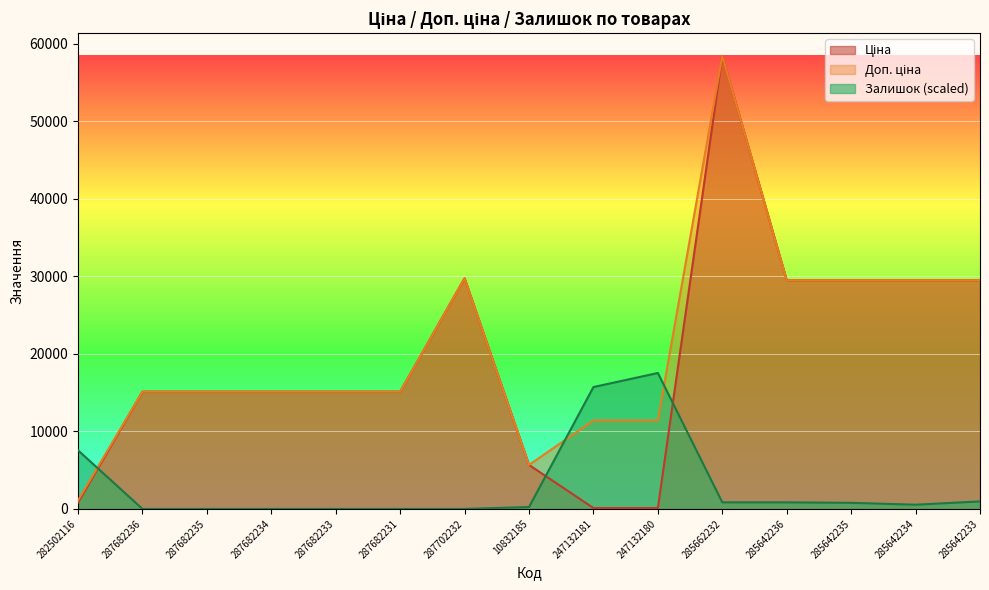

At which label is Доп. ціна closest to 29767?

287702232